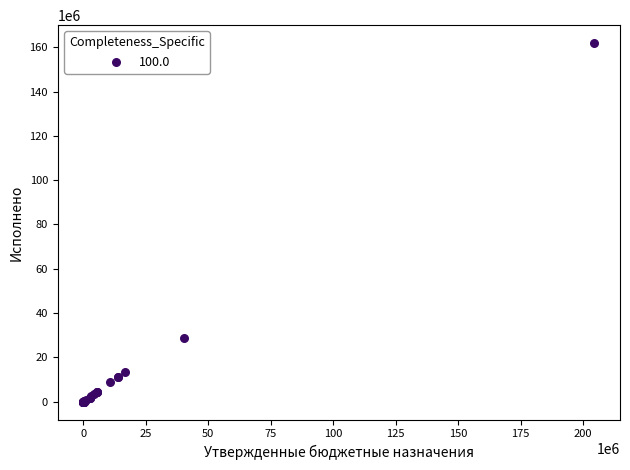

What Y value in the scatter plot is closest to 80938368?

28543107.0